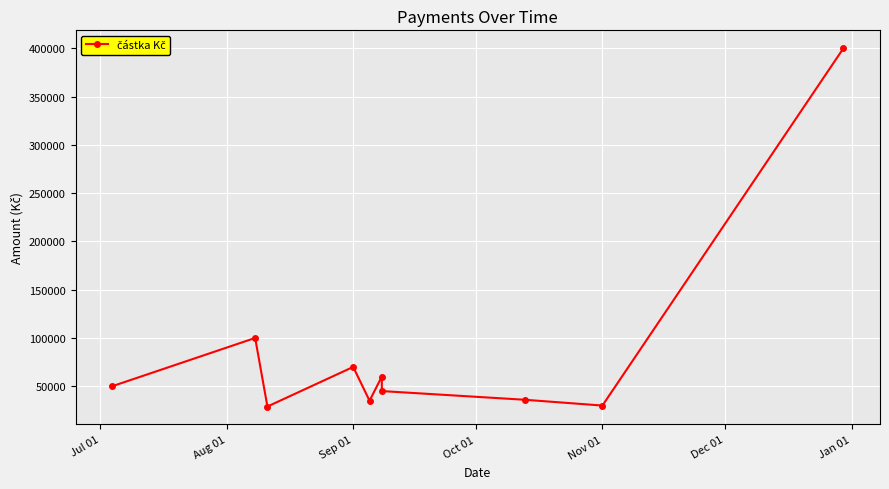

At which category does the data reach its first local peak?

Aug 01